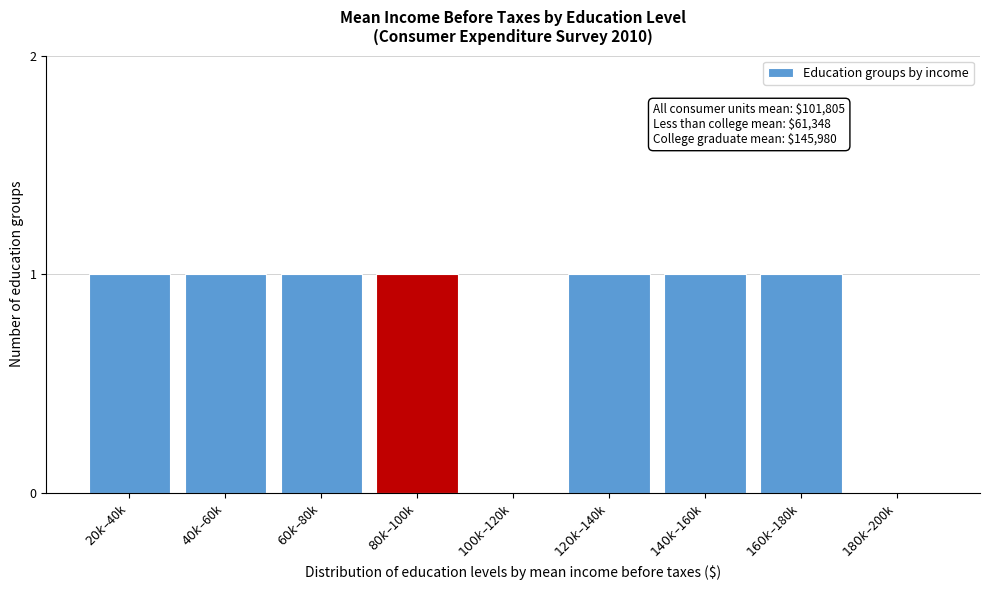

What is the sum of all values?

7